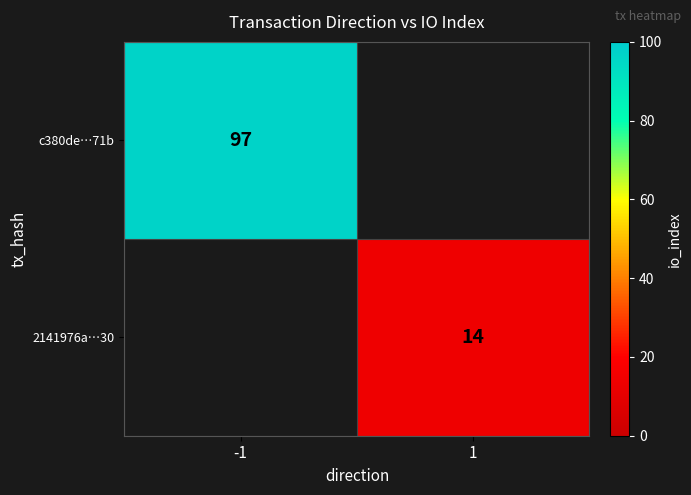

What is the greatest value displayed?

97.0